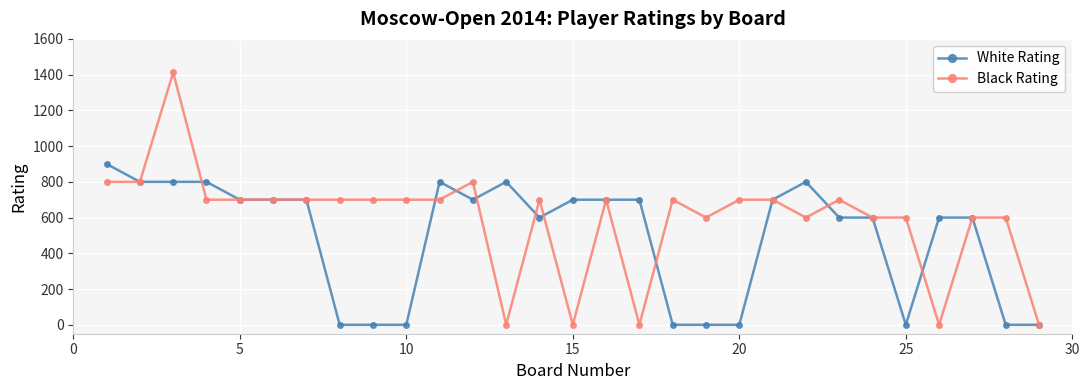

List the series in order of their peak value, highest first.

Black Rating, White Rating